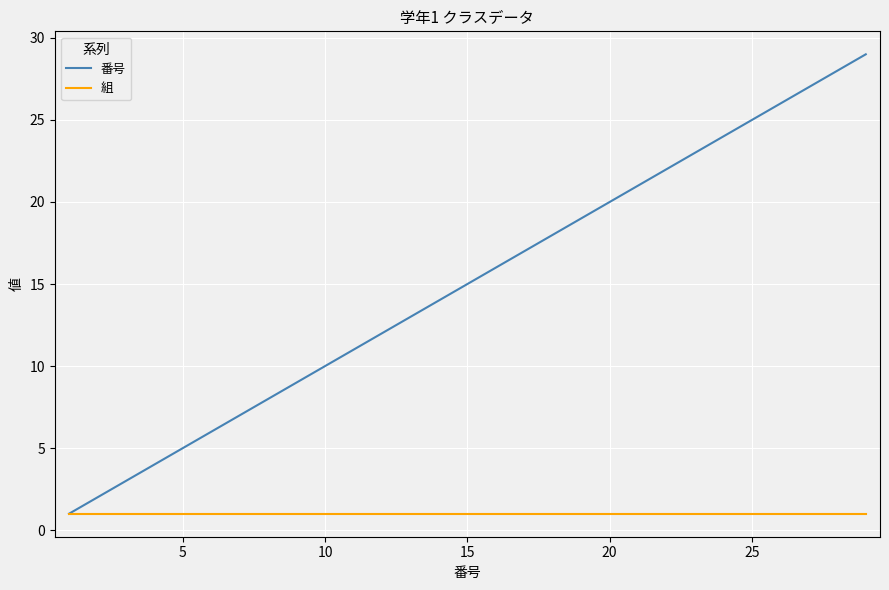

What is the maximum value shown in the chart?

29